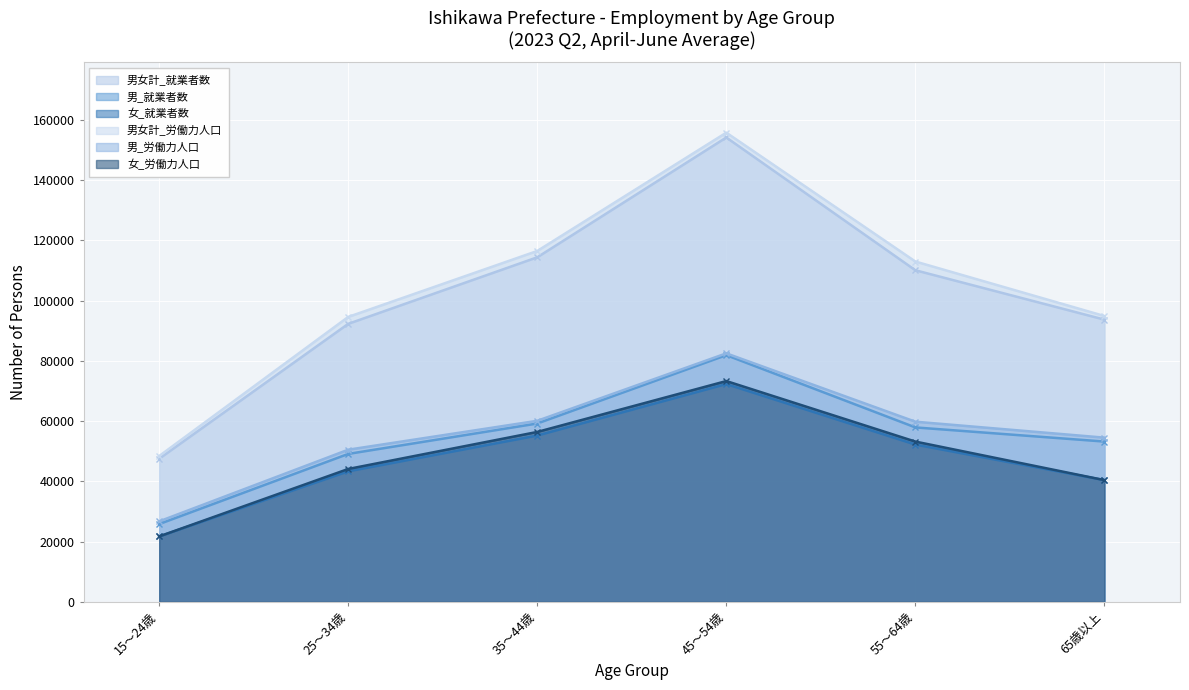

Rank the series by their maximum value, from highest to lowest.

男女計_労働力人口, 男女計_就業者数, 男_労働力人口, 男_就業者数, 女_労働力人口, 女_就業者数